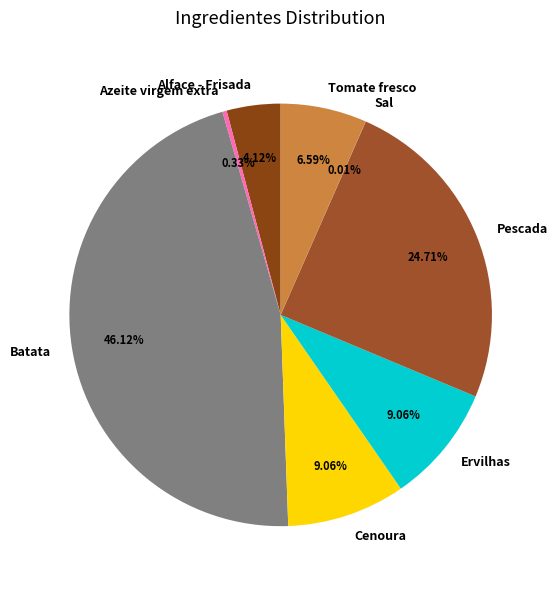

Which category has the biggest portion of the pie?

Batata